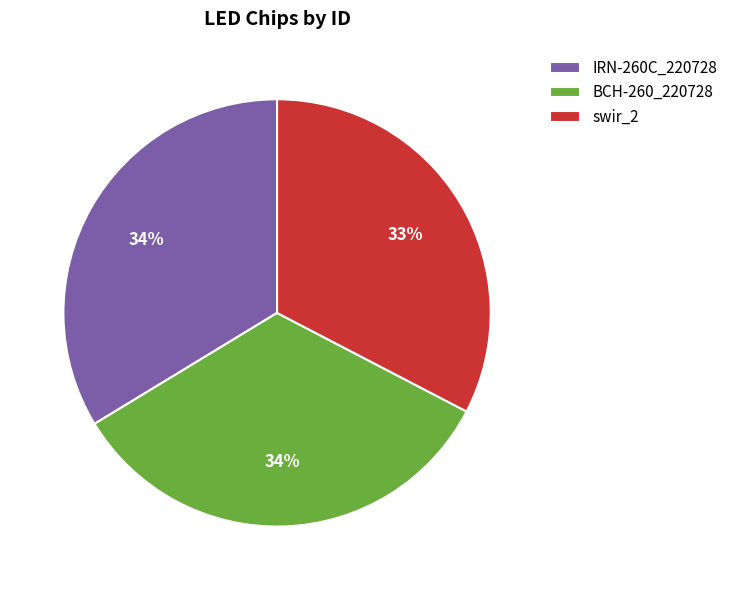

Is BCH-260_220728 the majority of the pie?

No